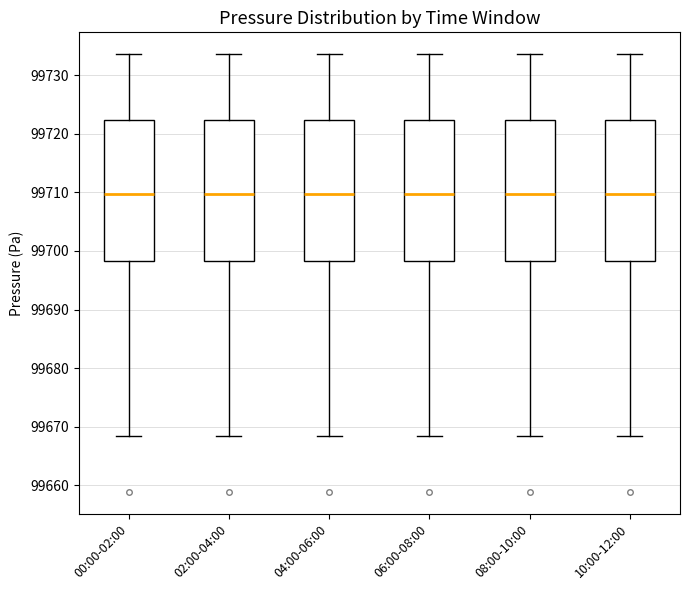

Reading left to right, transcribe this box plot: for each box, give where its median line is, the range the box spans, and where its two whiskers end, as read against the y-axis. The values are not printed on the chart, so give them approximately, as read against the axis.

00:00-02:00: median 99710, box 99698 to 99722, whiskers 99668 to 99734
02:00-04:00: median 99710, box 99698 to 99722, whiskers 99668 to 99734
04:00-06:00: median 99710, box 99698 to 99722, whiskers 99668 to 99734
06:00-08:00: median 99710, box 99698 to 99722, whiskers 99668 to 99734
08:00-10:00: median 99710, box 99698 to 99722, whiskers 99668 to 99734
10:00-12:00: median 99710, box 99698 to 99722, whiskers 99668 to 99734